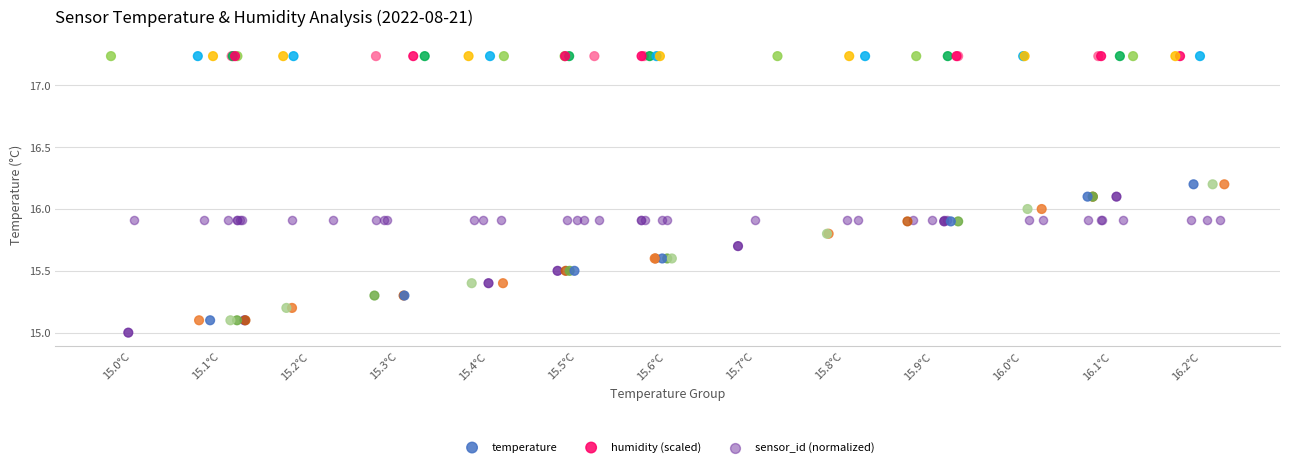

Which series contains the lowest Y value?

temperature